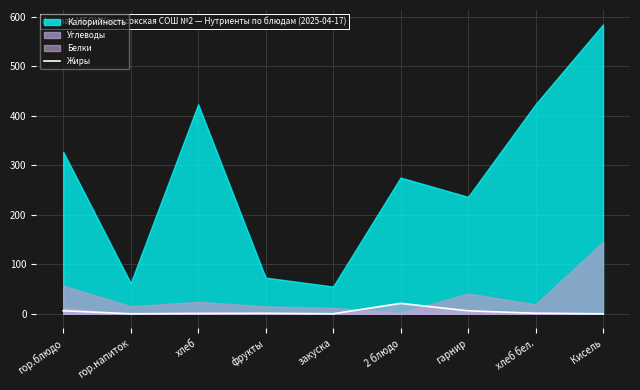

True or false: Жиры has a value of 0.0 at закуска.

True